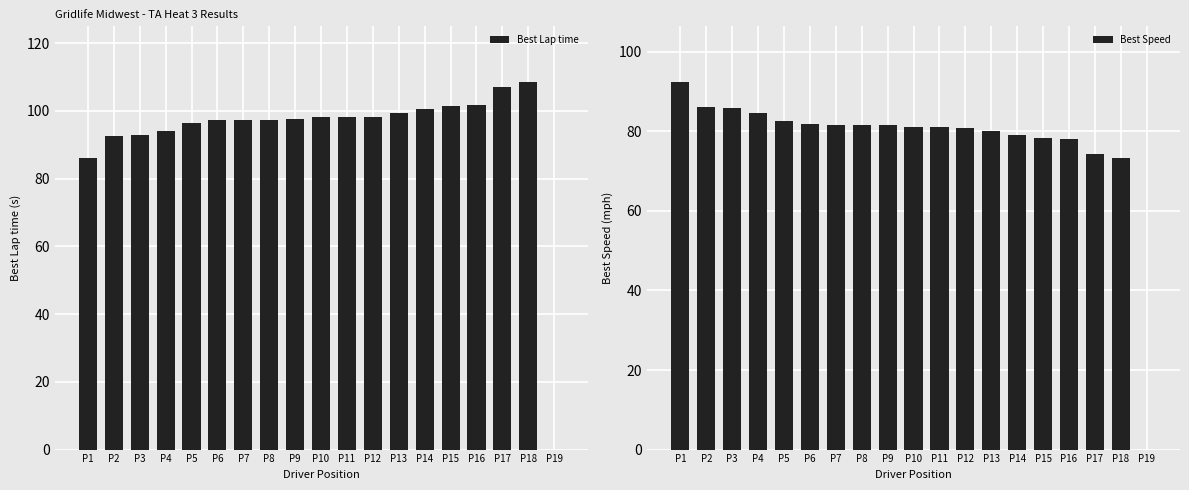

List the series in order of their overall mean, lowest first.

Best Speed, Best Lap time